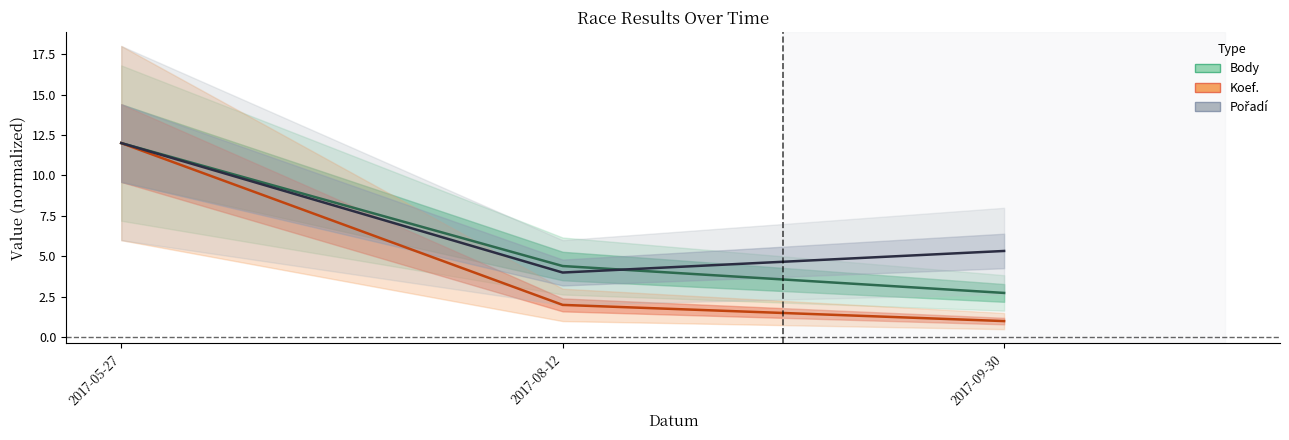

Rank the series by their average value, from lowest to highest.

Koef., Body, Pořadí